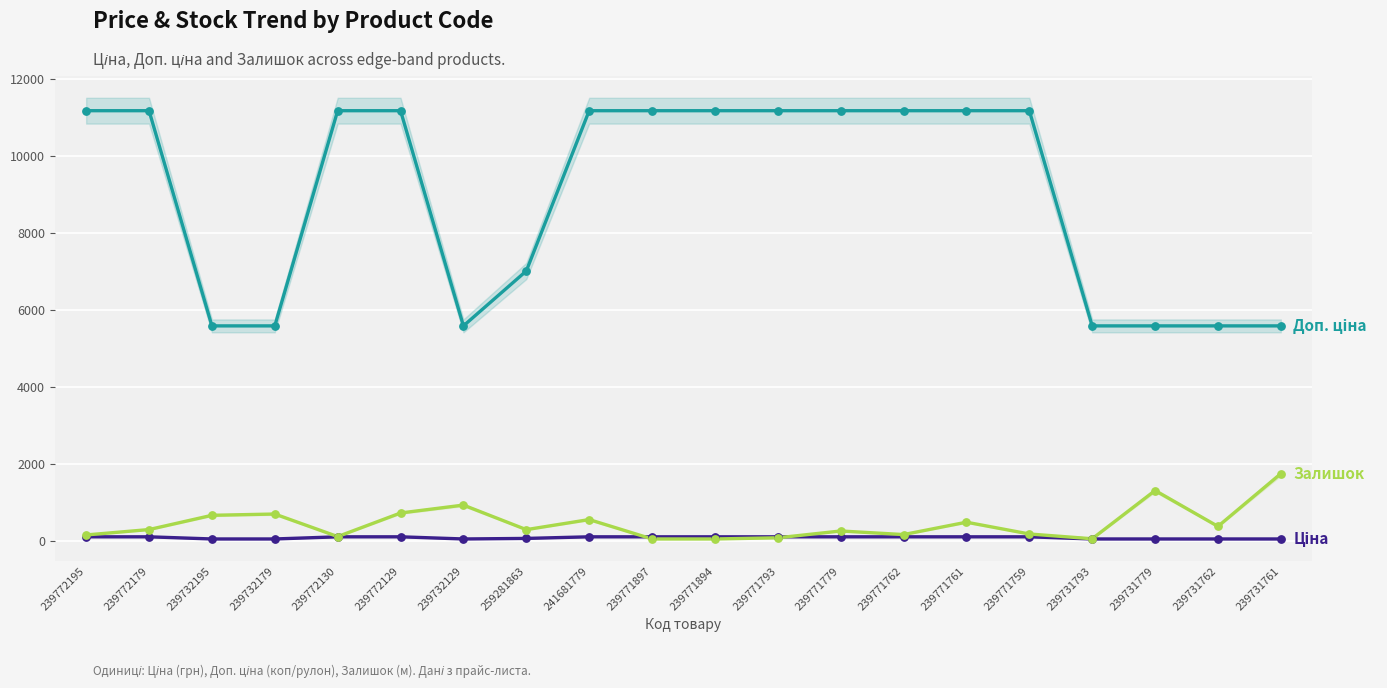

Which series has the widest spread of Y values?

Доп. ціна